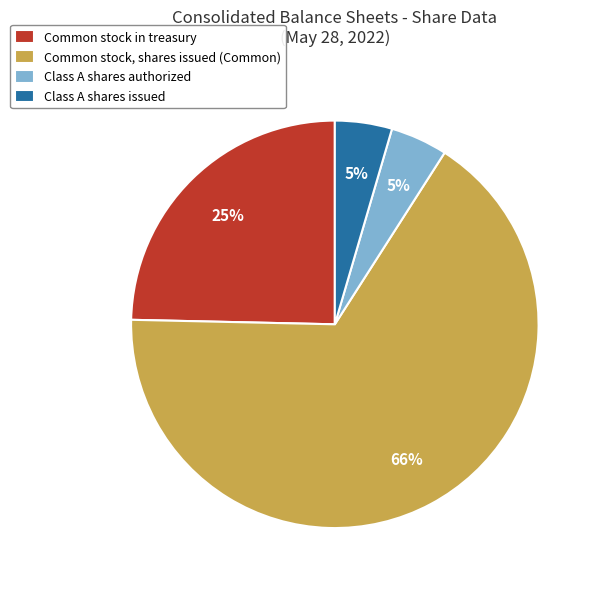

Do Class A shares authorized and Common stock, shares issued (Common) together represent more than half of the pie?

Yes